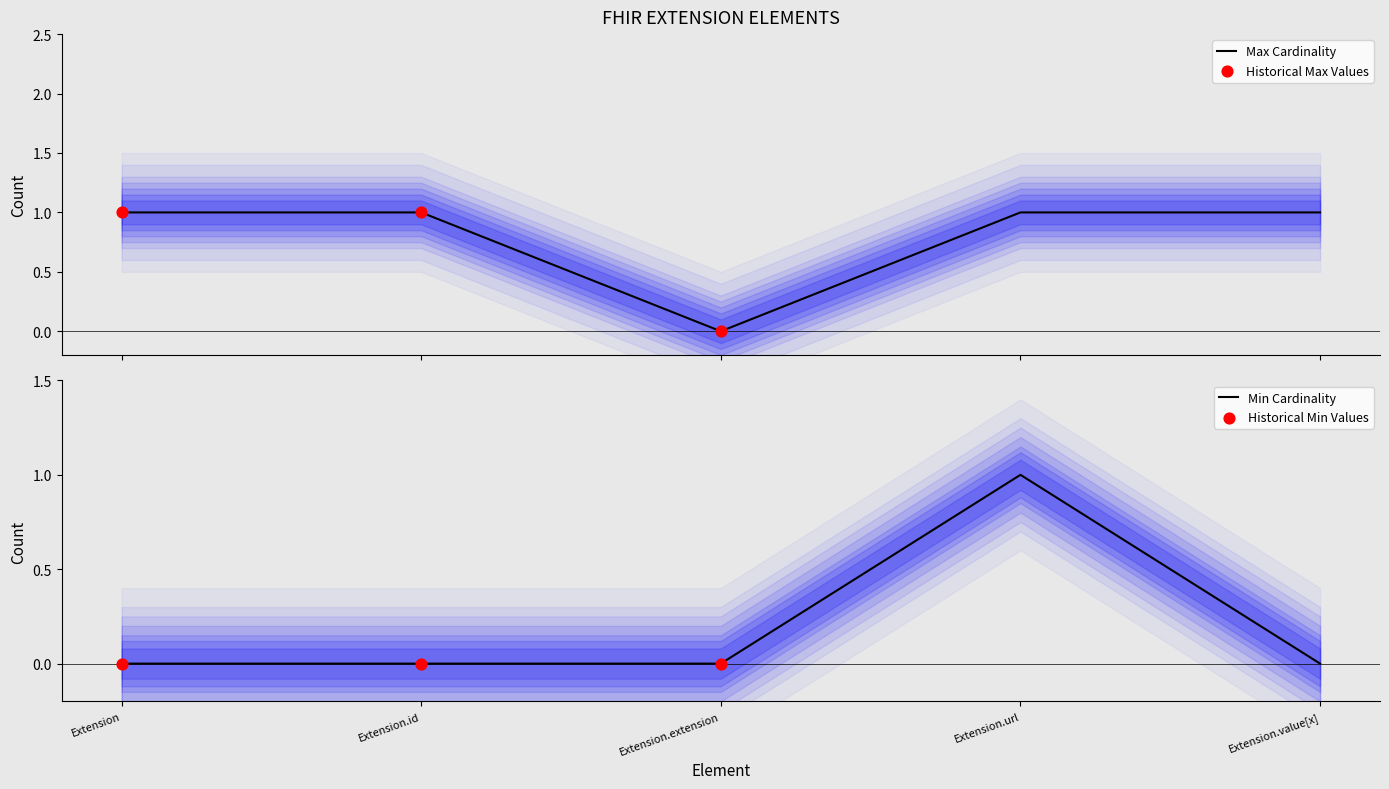

Which series has the largest total across all categories?

Max